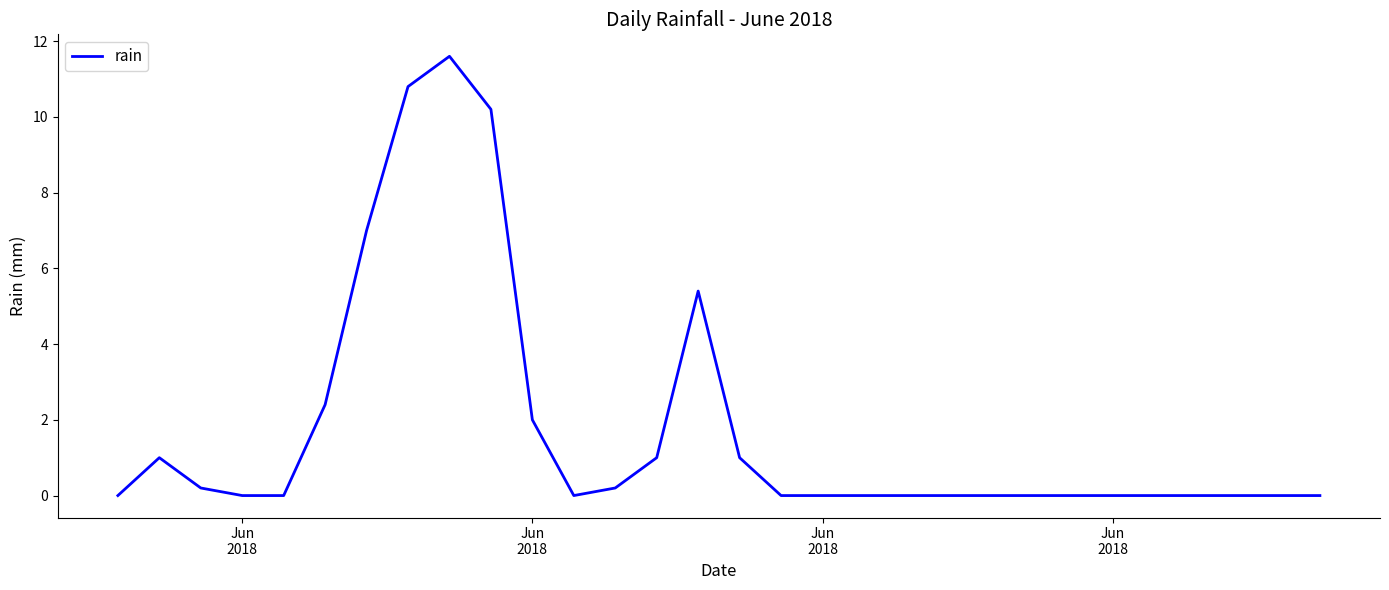

What is the maximum value shown in the chart?

11.6